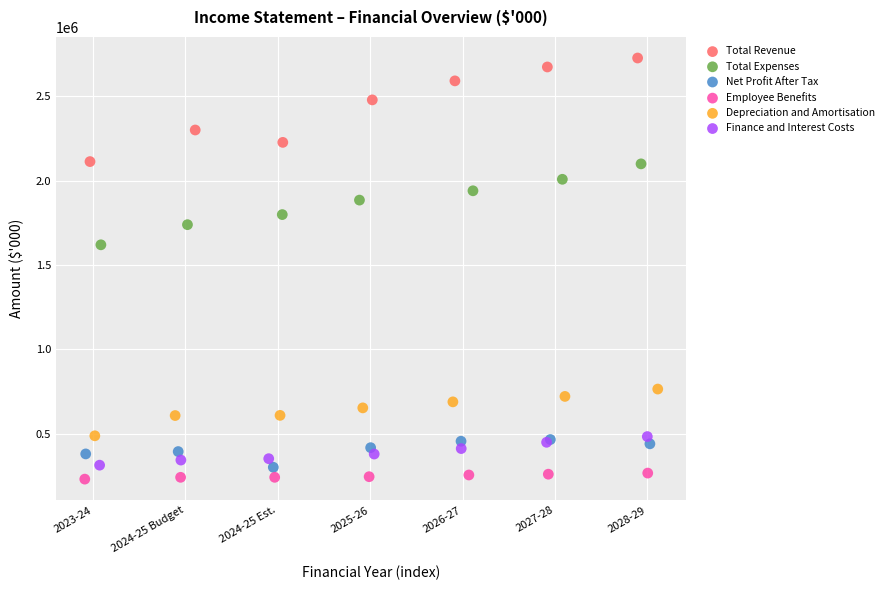

Which series has the largest Y range (max minus min)?

Total Revenue